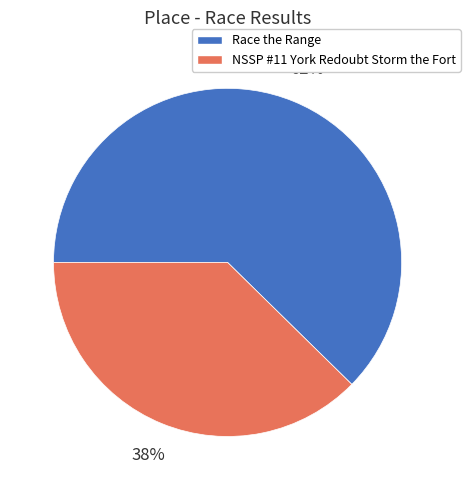

How many segments does this pie chart have?

2